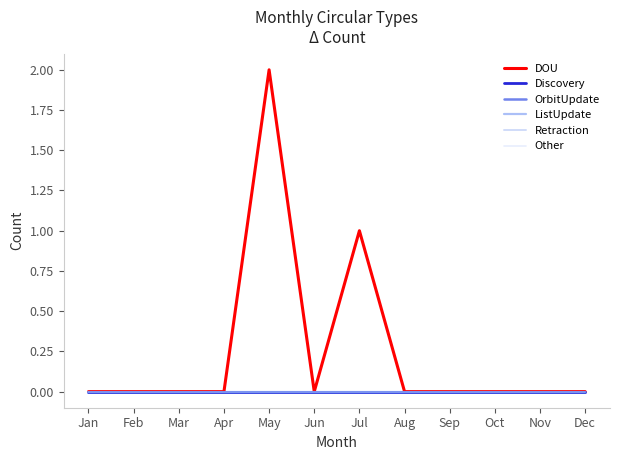

Which has a higher value, Aug or Oct?

Aug